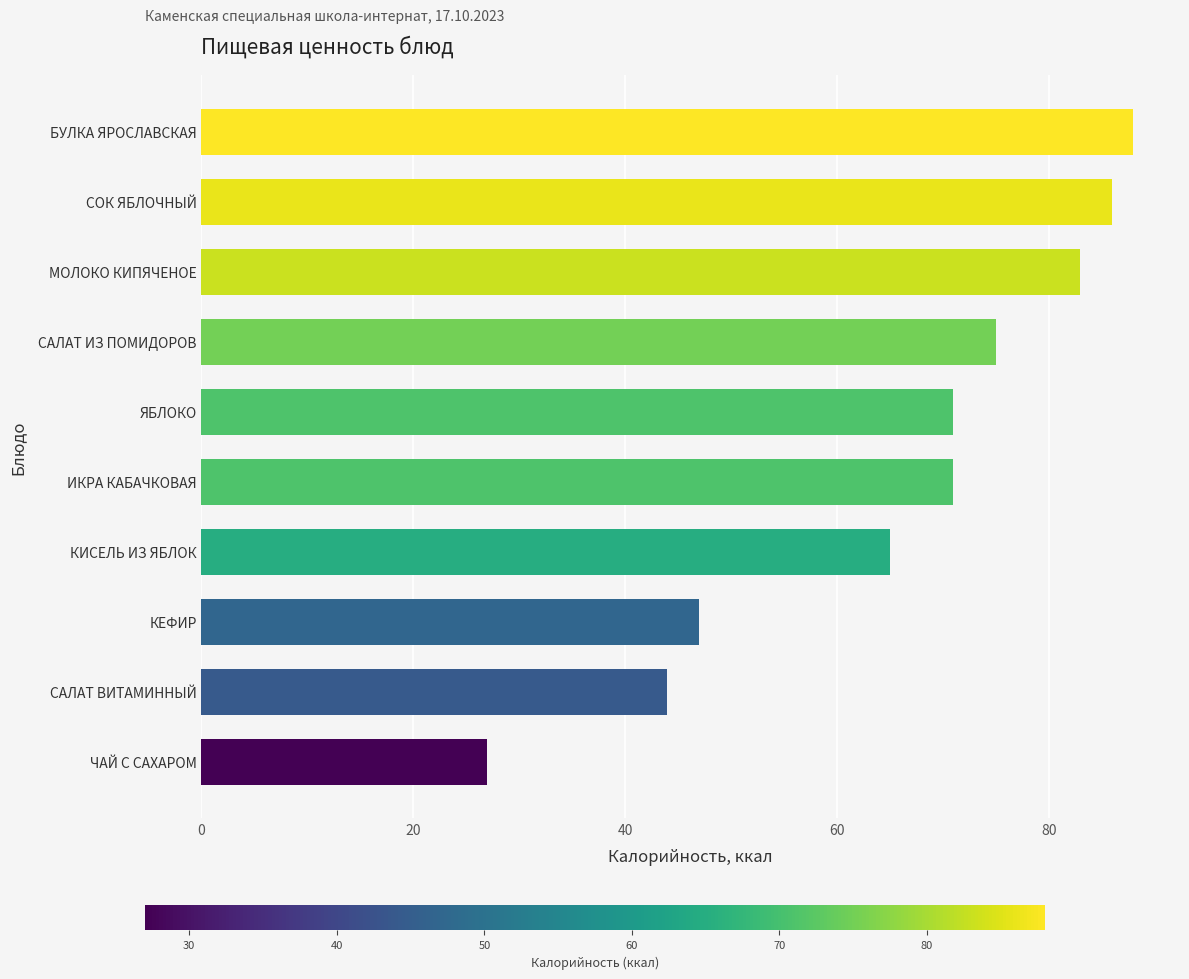

Does the chart contain any negative values?

No